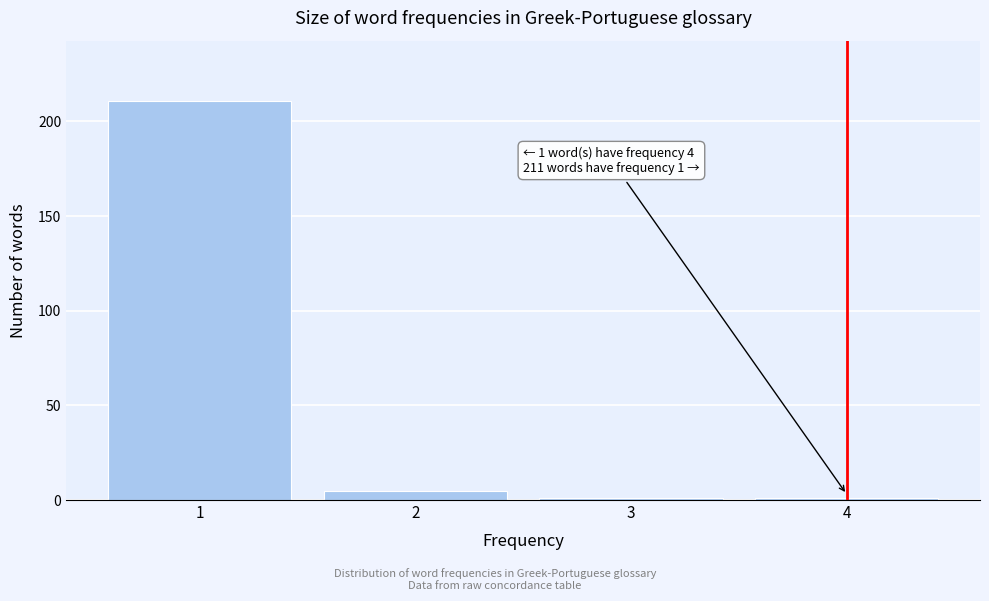

Reading left to right, extract all data points from this chart.

211	5	1	1